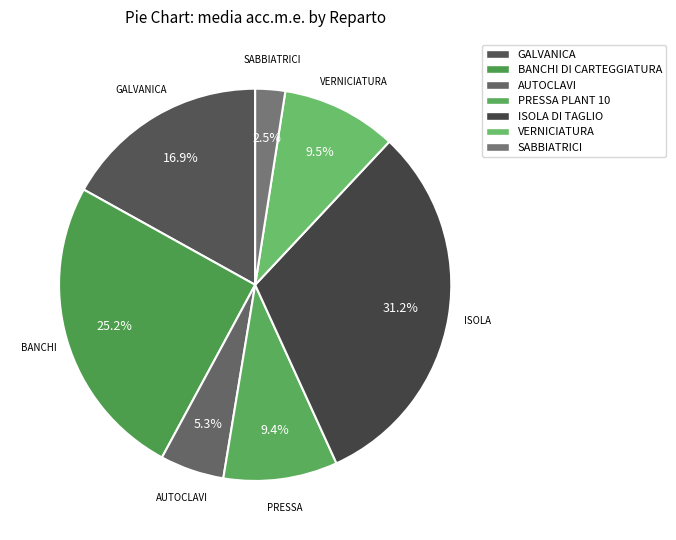

How much of the chart is everything except AUTOCLAVI?

94.7%